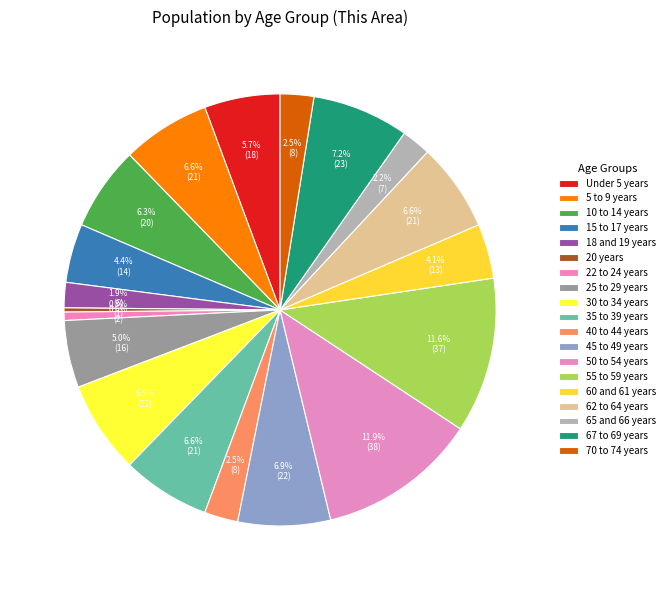

To the nearest percent, what is the difference between the 40 to 44 years and 15 to 17 years slice percentages?

2%